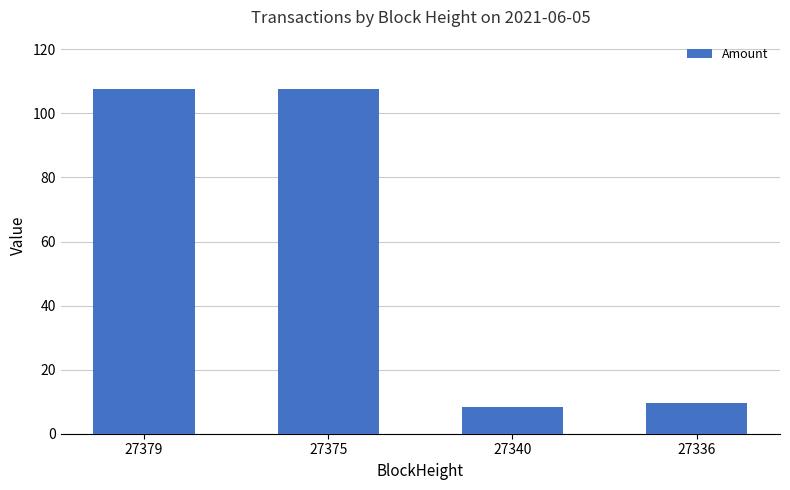

What is the average value?

58.4